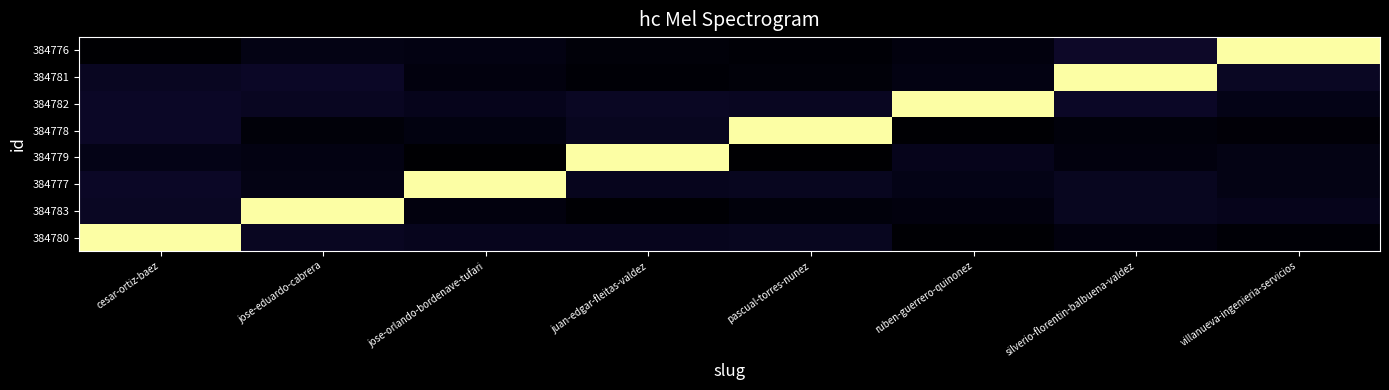

Reading right to left, transcribe all the data shown in this chart.

384780: villanueva-ingenieria-servicios=0.0	silverio-florentin-balbuena-valdez=0.0	ruben-guerrero-quinonez=0.0	pascual-torres-nunez=0.1	juan-edgar-fleitas-valdez=0.1	jose-orlando-bordenave-tufari=0.1	jose-eduardo-cabrera=0.1	cesar-ortiz-baez=1.0
384783: villanueva-ingenieria-servicios=0.0	silverio-florentin-balbuena-valdez=0.1	ruben-guerrero-quinonez=0.0	pascual-torres-nunez=0.0	juan-edgar-fleitas-valdez=0.0	jose-orlando-bordenave-tufari=0.0	jose-eduardo-cabrera=1.0	cesar-ortiz-baez=0.1
384777: villanueva-ingenieria-servicios=0.0	silverio-florentin-balbuena-valdez=0.1	ruben-guerrero-quinonez=0.0	pascual-torres-nunez=0.1	juan-edgar-fleitas-valdez=0.1	jose-orlando-bordenave-tufari=1.0	jose-eduardo-cabrera=0.0	cesar-ortiz-baez=0.1
384779: villanueva-ingenieria-servicios=0.0	silverio-florentin-balbuena-valdez=0.0	ruben-guerrero-quinonez=0.0	pascual-torres-nunez=0.0	juan-edgar-fleitas-valdez=1.0	jose-orlando-bordenave-tufari=0.0	jose-eduardo-cabrera=0.0	cesar-ortiz-baez=0.0
384778: villanueva-ingenieria-servicios=0.0	silverio-florentin-balbuena-valdez=0.0	ruben-guerrero-quinonez=0.0	pascual-torres-nunez=1.0	juan-edgar-fleitas-valdez=0.1	jose-orlando-bordenave-tufari=0.0	jose-eduardo-cabrera=0.0	cesar-ortiz-baez=0.1
384782: villanueva-ingenieria-servicios=0.0	silverio-florentin-balbuena-valdez=0.1	ruben-guerrero-quinonez=1.0	pascual-torres-nunez=0.1	juan-edgar-fleitas-valdez=0.1	jose-orlando-bordenave-tufari=0.0	jose-eduardo-cabrera=0.1	cesar-ortiz-baez=0.1
384781: villanueva-ingenieria-servicios=0.1	silverio-florentin-balbuena-valdez=1.0	ruben-guerrero-quinonez=0.0	pascual-torres-nunez=0.0	juan-edgar-fleitas-valdez=0.0	jose-orlando-bordenave-tufari=0.0	jose-eduardo-cabrera=0.1	cesar-ortiz-baez=0.1
384776: villanueva-ingenieria-servicios=1.0	silverio-florentin-balbuena-valdez=0.1	ruben-guerrero-quinonez=0.0	pascual-torres-nunez=0.0	juan-edgar-fleitas-valdez=0.0	jose-orlando-bordenave-tufari=0.0	jose-eduardo-cabrera=0.0	cesar-ortiz-baez=0.0